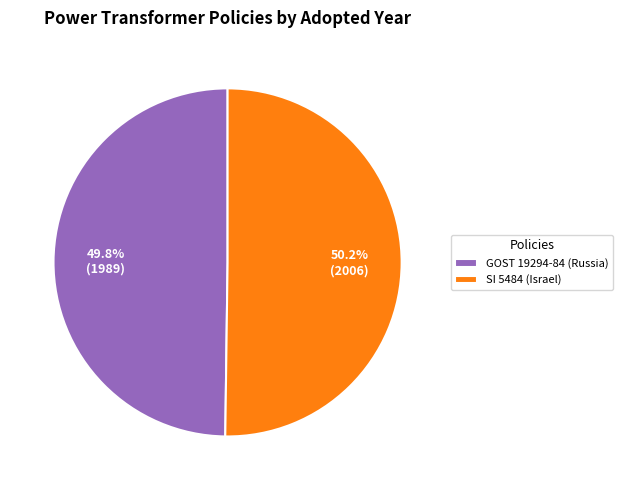

Is it true that SI 5484 (Israel) is 50% of the pie?

True